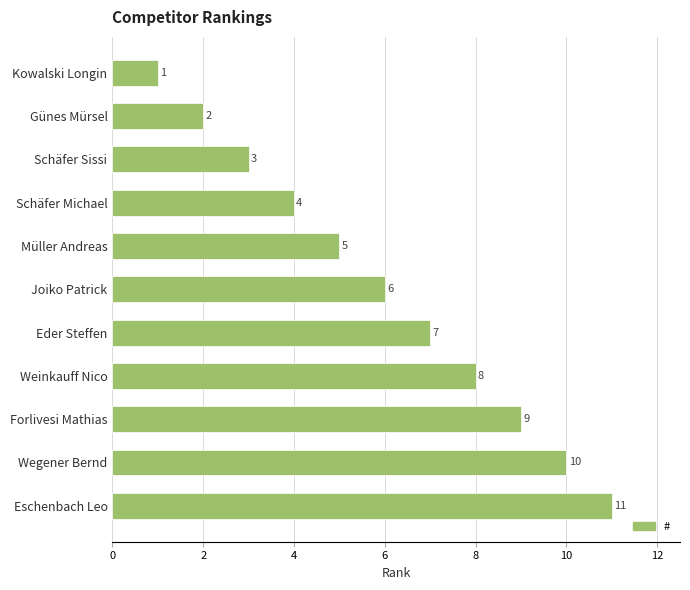

Which has a higher value, Schäfer Michael or Eschenbach Leo?

Eschenbach Leo